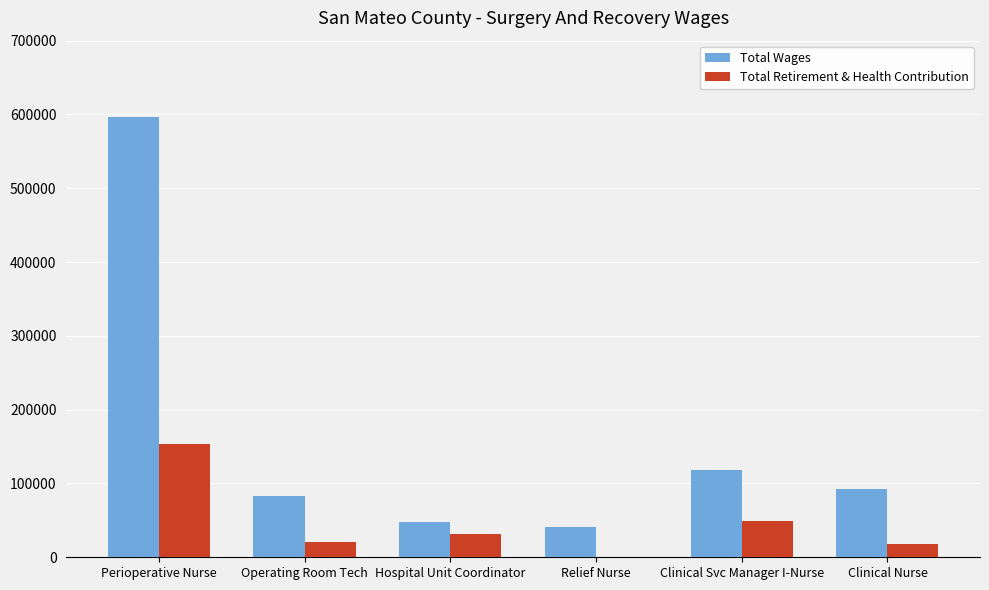

Which series has the largest total across all categories?

Total Wages